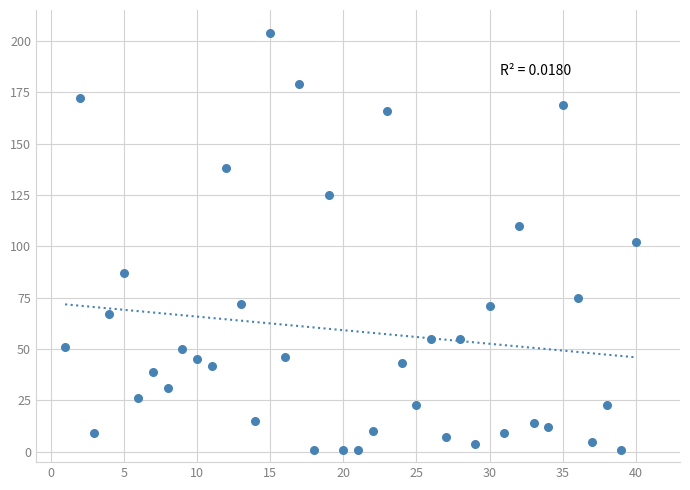

What is the range of X values (max minus min)?

39